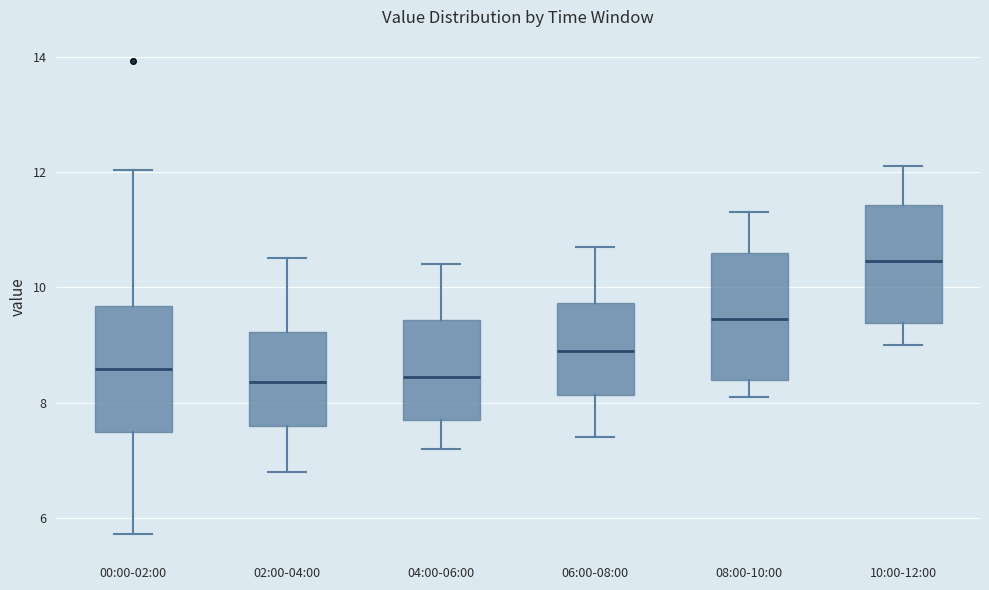

Where does the lower whisker of the box for 10:00-12:00 end on the y-axis? The values are not printed on the chart, so give them approximately, as read against the axis.

9.0